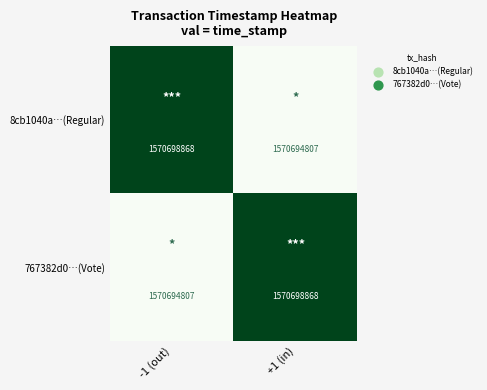

What is the spread (max minus min) of values at +1 (in)?

4061